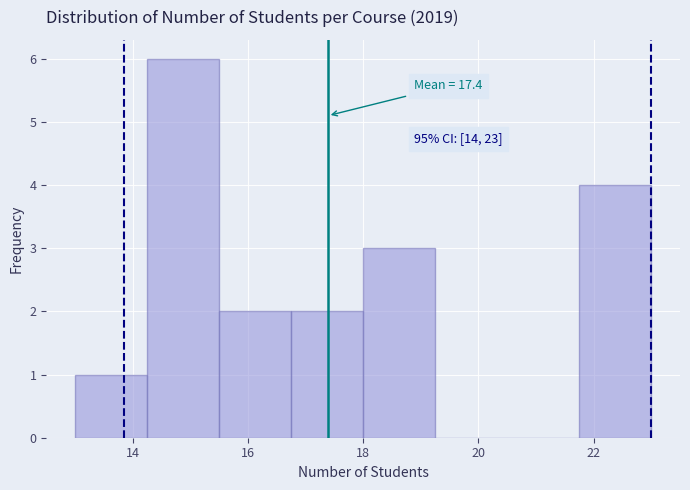

Which range on the x-axis has the tallest bar?

14.25 to 15.50